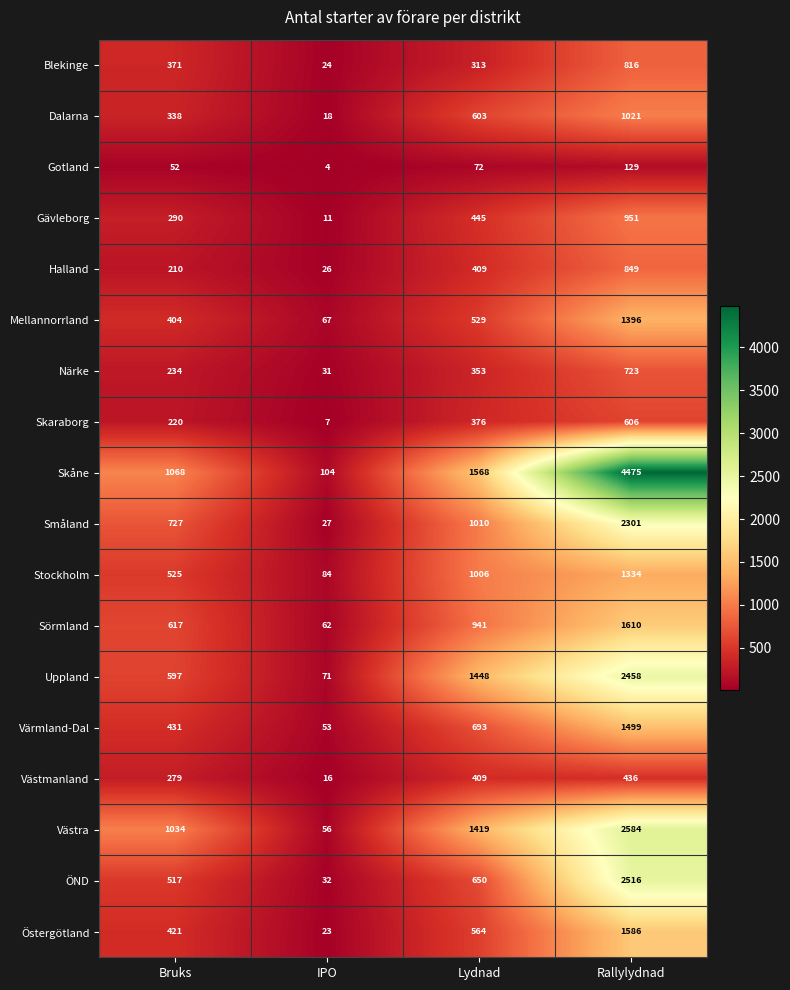

What is the difference between the highest and lowest values at IPO?

100